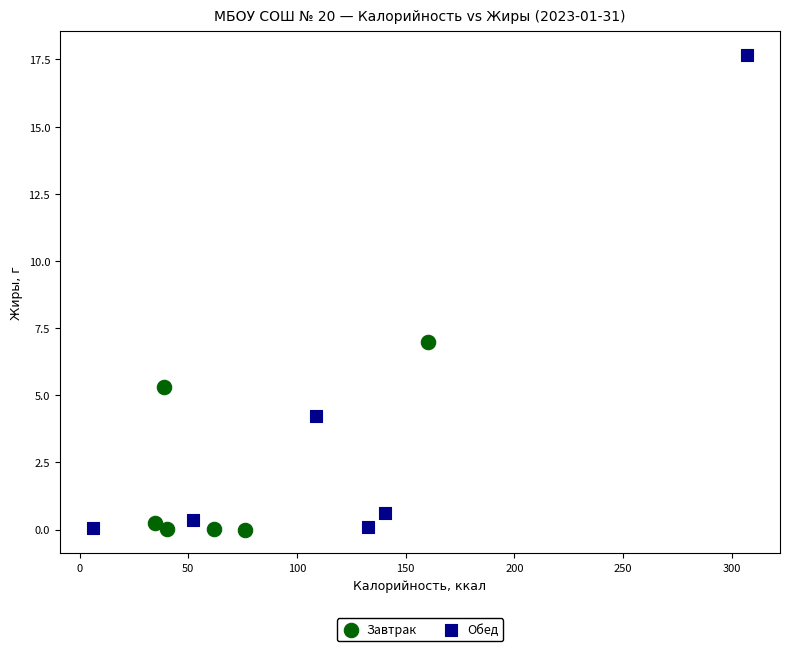

Which series reaches the maximum Y coordinate?

Обед